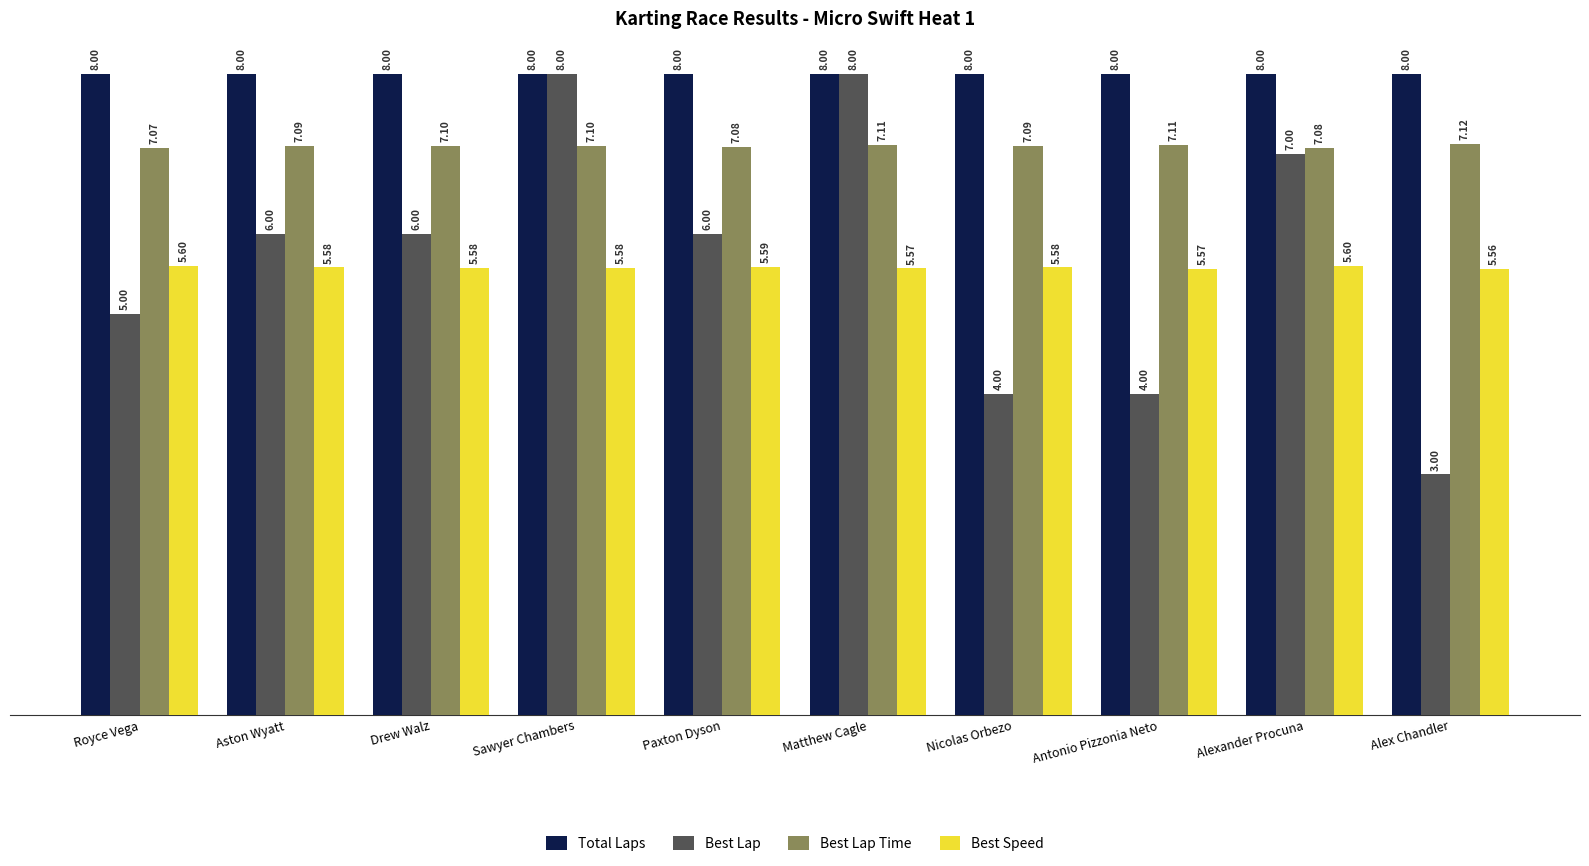

The Best Speed series shows 2.0 at Paxton Dyson. True or false?

False